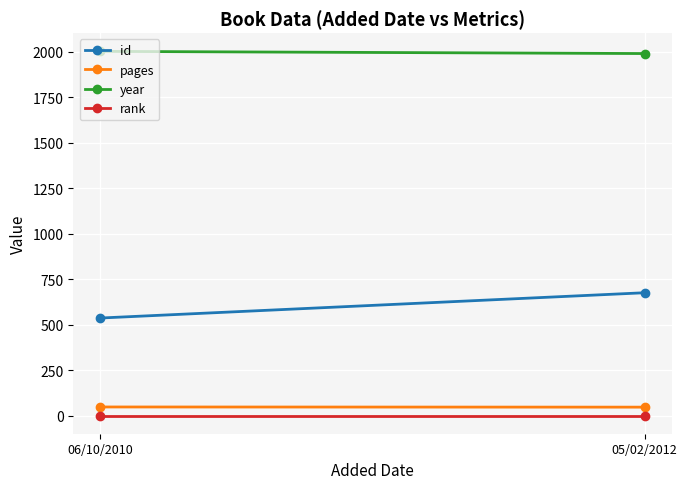

What is the label of the 1st point from the right?

05/02/2012